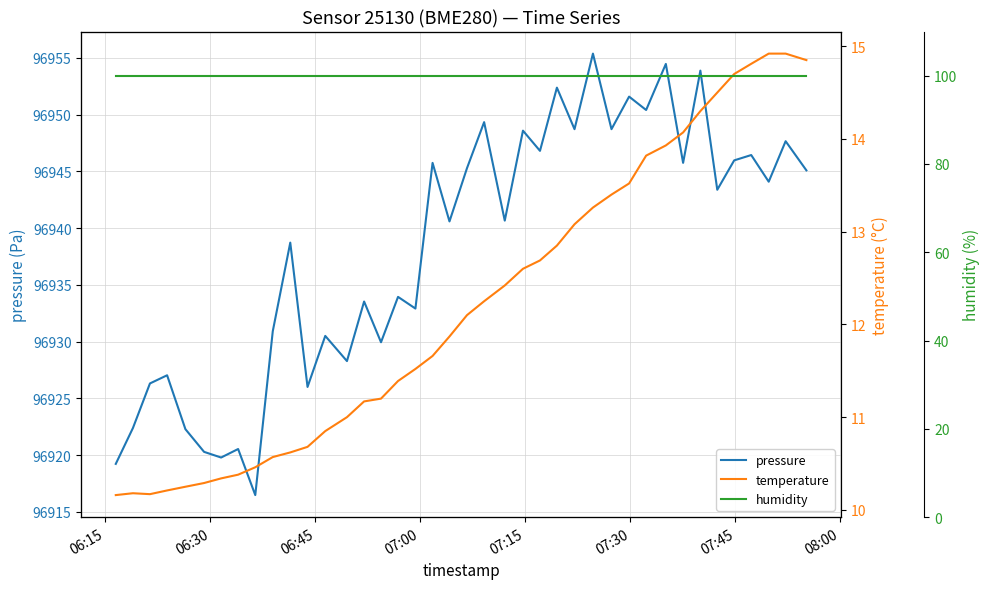

Reading left to right, list all the values displayed in this chart.

pressure: 96919.2	96922.4	96926.3	96927.0	96922.3	96920.3	96919.8	96920.5	96916.5	96930.9	96938.7	96926.0	96930.5	96928.3	96933.5	96929.9	96933.9	96932.9	96945.8	96940.6	96945.3	96949.3	96940.7	96948.6	96946.8	96952.4	96948.7	96955.4	96948.7	96951.6	96950.4	96954.5	96945.8	96953.9	96943.4	96946.0	96946.4	96944.1	96947.7	96945.1
temperature: 10.2	10.2	10.2	10.2	10.2	10.3	10.3	10.4	10.5	10.6	10.6	10.7	10.8	11.0	11.2	11.2	11.4	11.5	11.7	11.9	12.1	12.2	12.4	12.6	12.7	12.8	13.1	13.3	13.4	13.5	13.8	13.9	14.1	14.3	14.5	14.7	14.8	14.9	14.9	14.8
humidity: 100.0	100.0	100.0	100.0	100.0	100.0	100.0	100.0	100.0	100.0	100.0	100.0	100.0	100.0	100.0	100.0	100.0	100.0	100.0	100.0	100.0	100.0	100.0	100.0	100.0	100.0	100.0	100.0	100.0	100.0	100.0	100.0	100.0	100.0	100.0	100.0	100.0	100.0	100.0	100.0